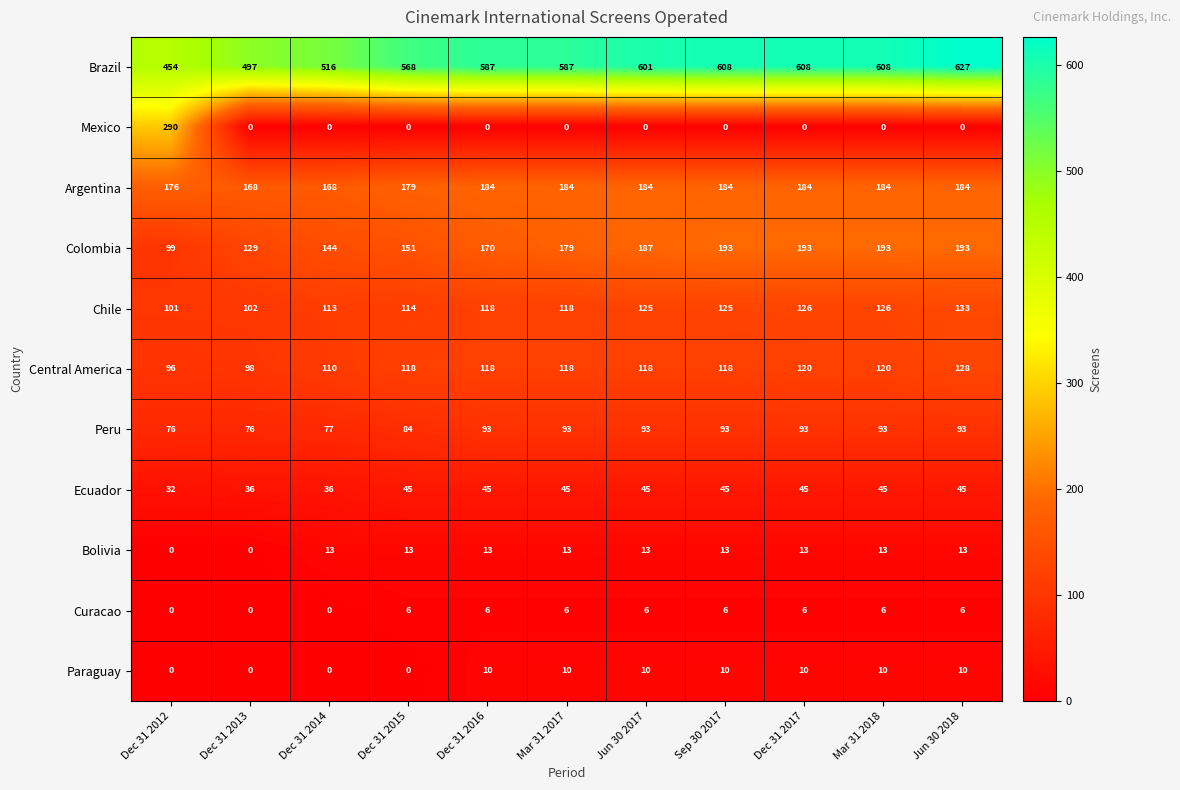

Is it true that Peru equals 93 at Mar 31 2017?

True